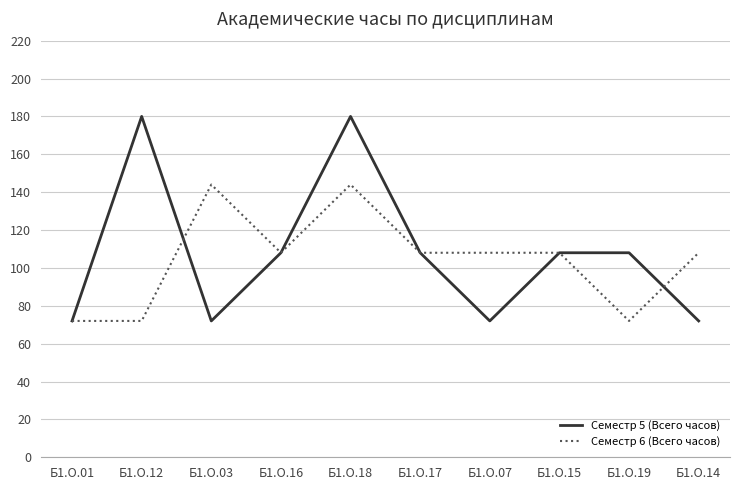

What is the sum of all Семестр 6 (Всего часов) values?

1044